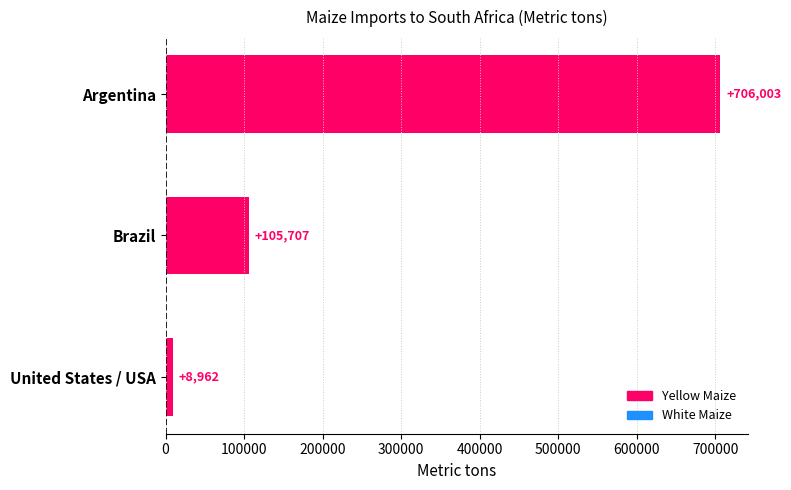

What is the change in value from Brazil to Argentina?

+600296